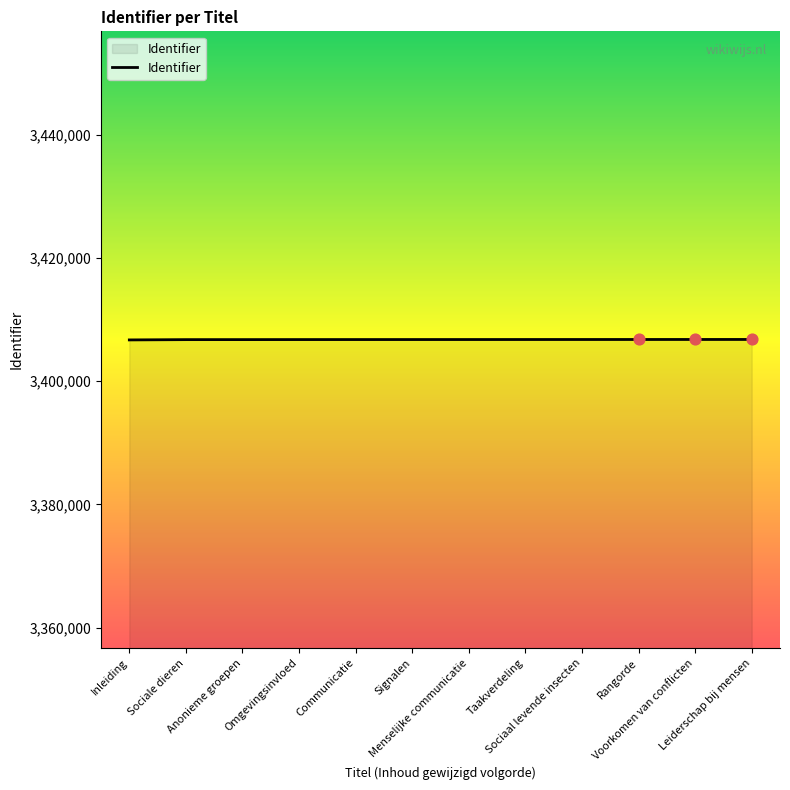

What is the greatest value displayed?

3406763